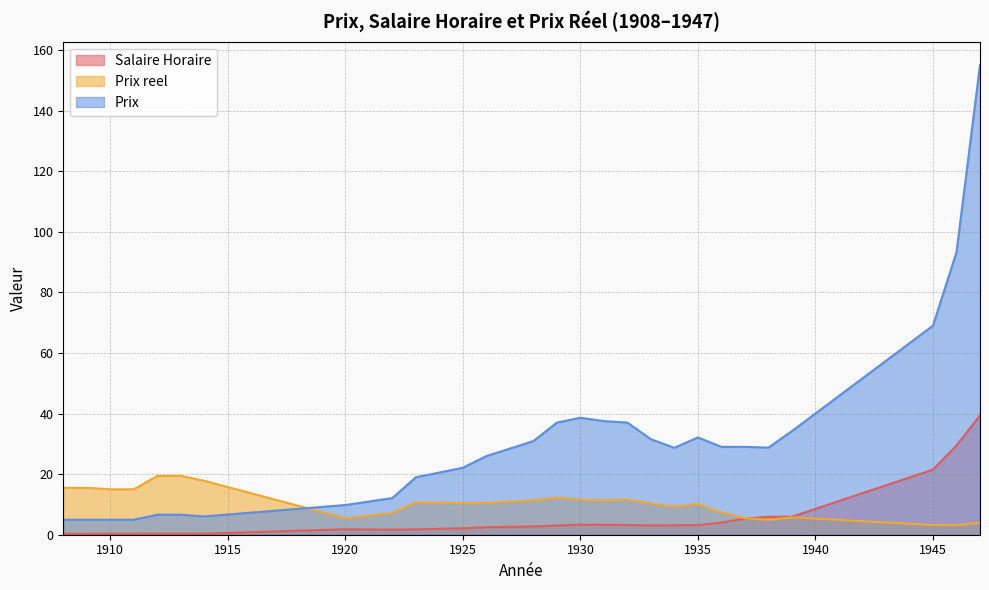

What is the total value across all series at 1913?

26.4